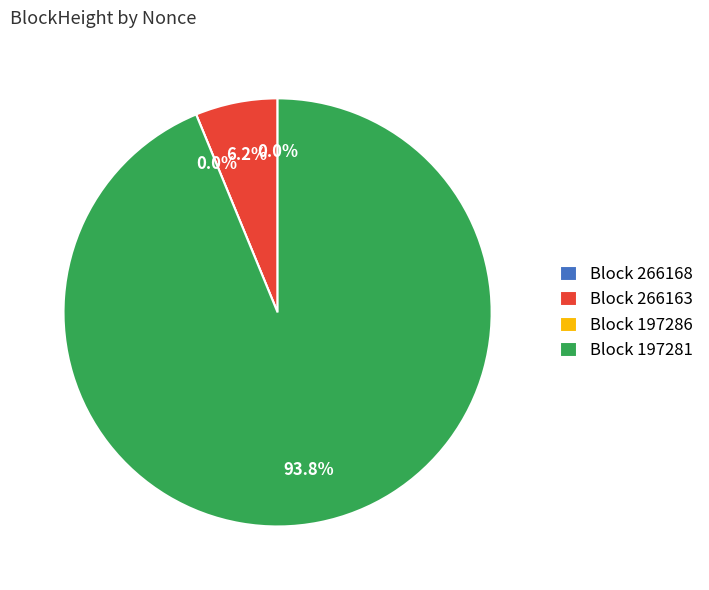

To the nearest percent, what is the average slice percentage?

25%